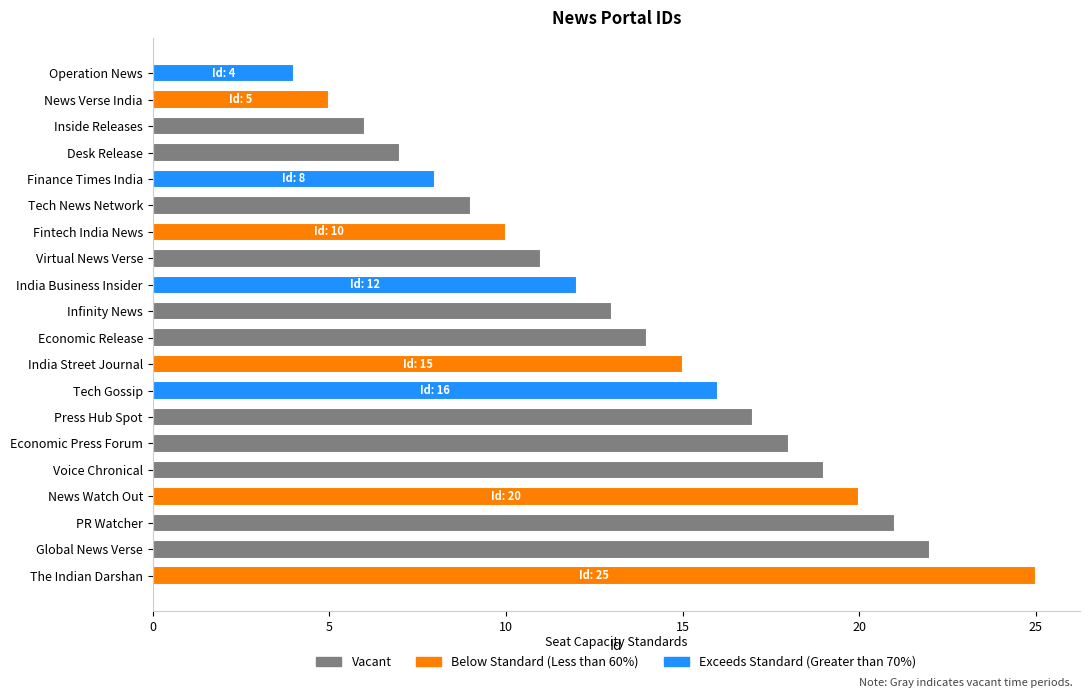

What is the sum of the values at Desk Release and Press Hub Spot?

24